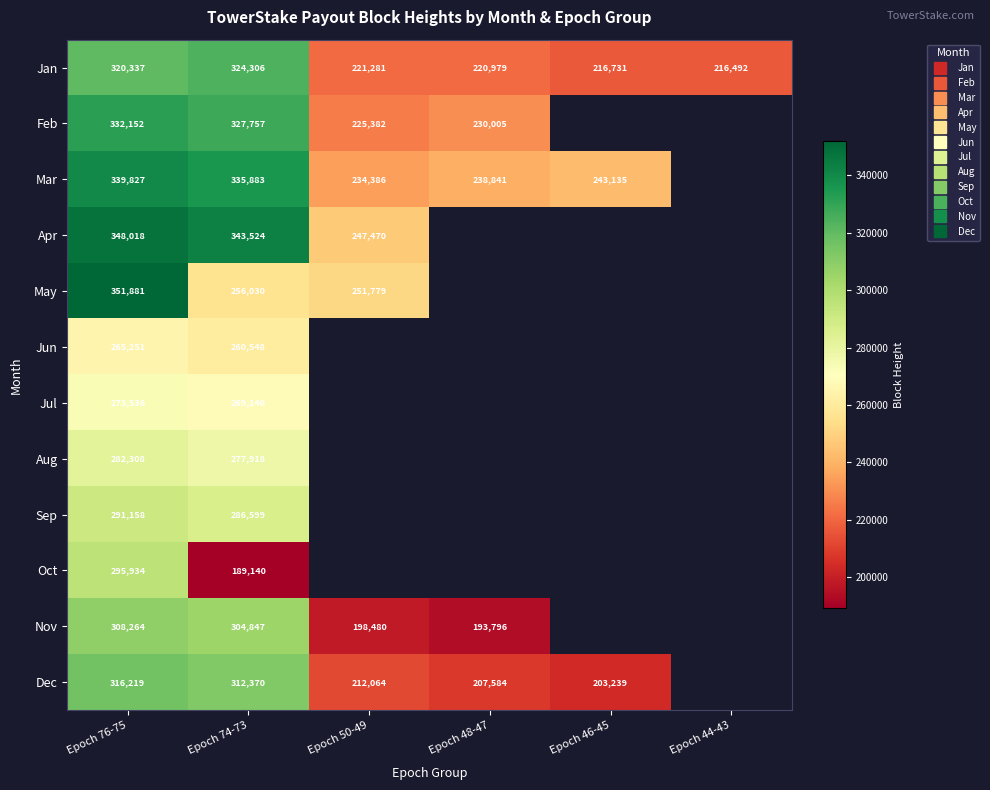

Read the Nov value at Epoch 48-47.

193796.0